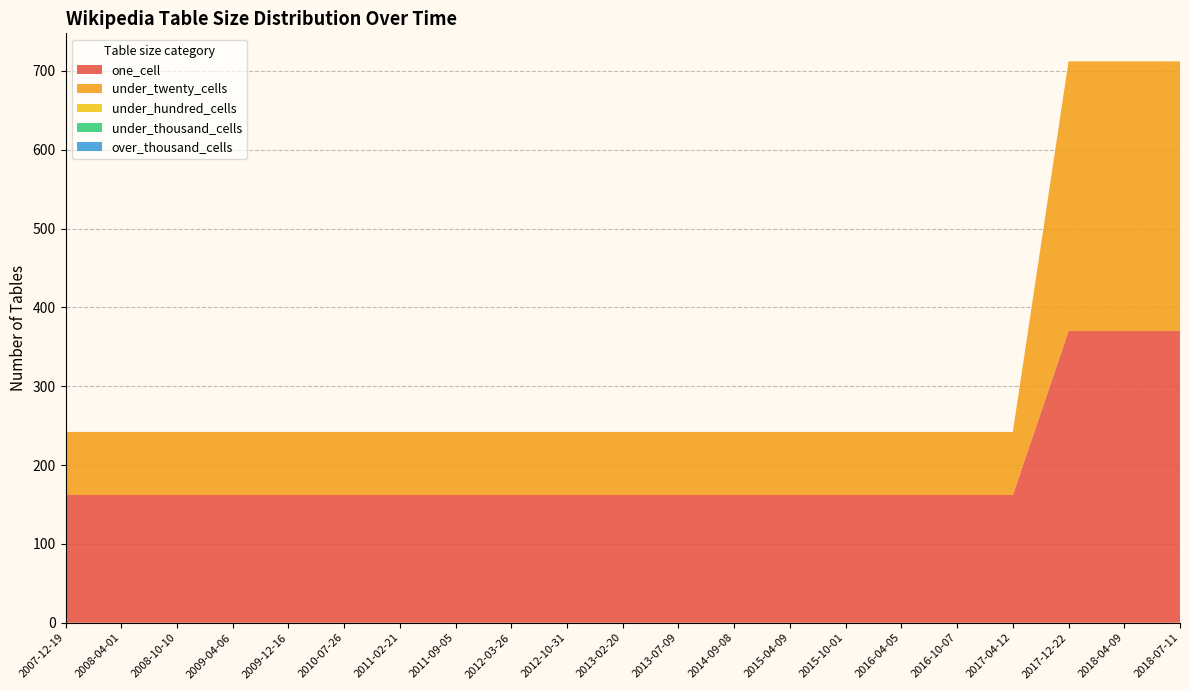

Reading left to right, list all the values displayed in this chart.

one_cell: 162	162	162	162	162	162	162	162	162	162	162	162	162	162	162	162	162	162	370	370	370
under_twenty_cells: 80	80	80	80	80	80	80	80	80	80	80	80	80	80	80	80	80	80	342	342	342
under_hundred_cells: 0	0	0	0	0	0	0	0	0	0	0	0	0	0	0	0	0	0	0	0	0
under_thousand_cells: 0	0	0	0	0	0	0	0	0	0	0	0	0	0	0	0	0	0	0	0	0
over_thousand_cells: 0	0	0	0	0	0	0	0	0	0	0	0	0	0	0	0	0	0	0	0	0